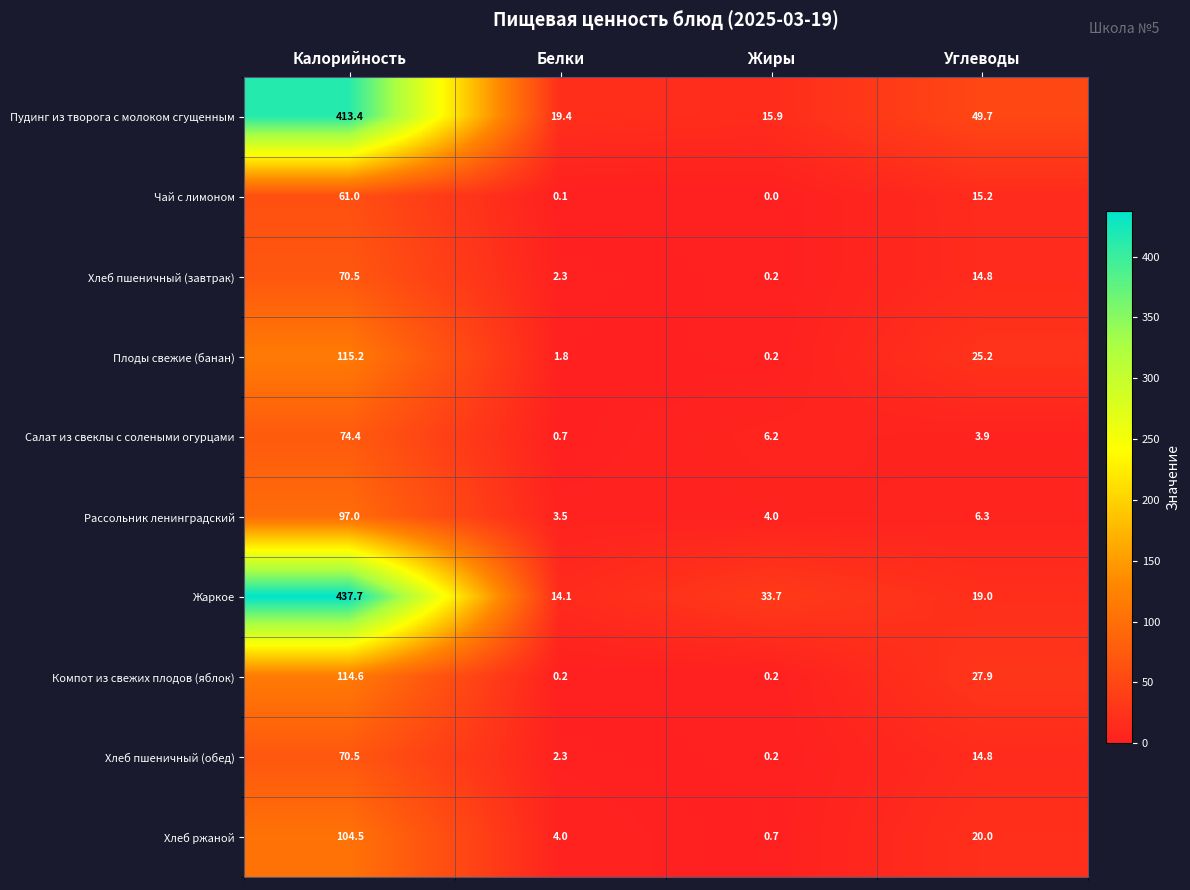

Rank the categories by Рассольник ленинградский value from highest to lowest.

Калорийность, Углеводы, Жиры, Белки